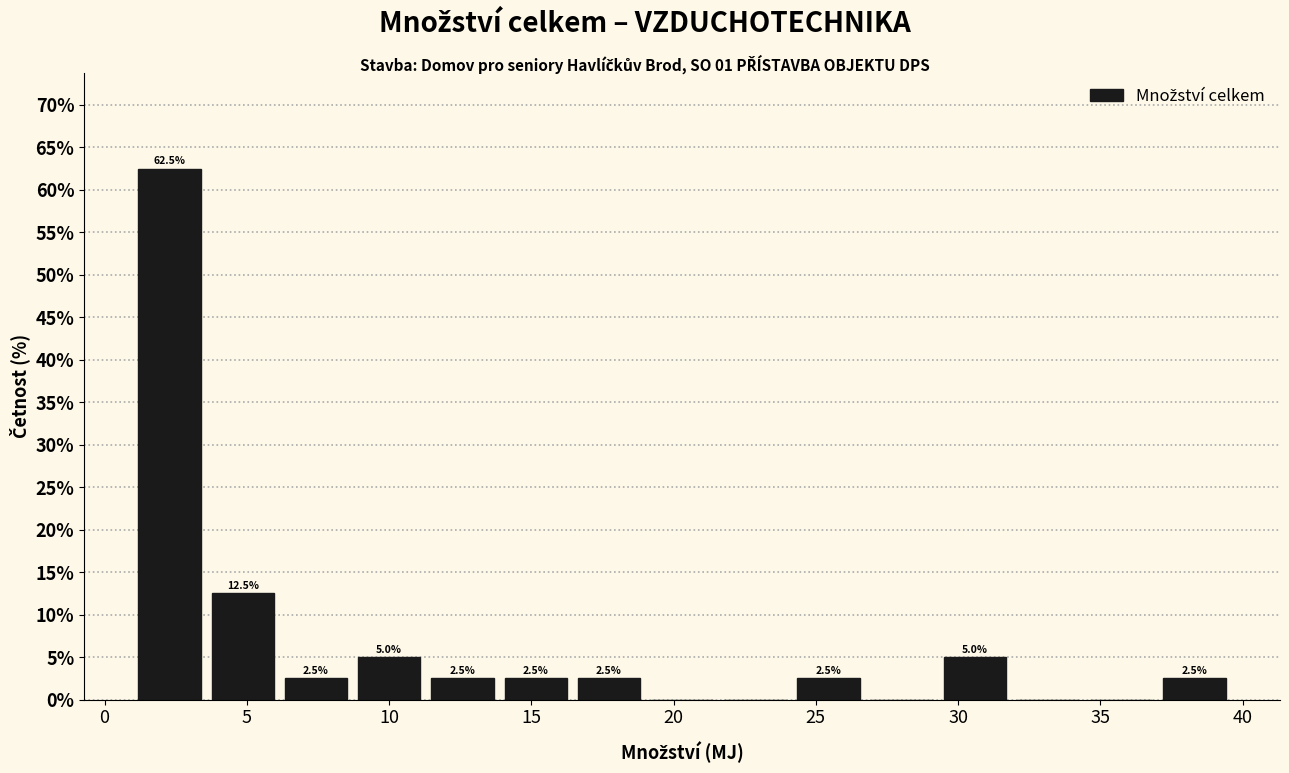

Which range on the x-axis has the tallest bar?

1.0 to 3.5